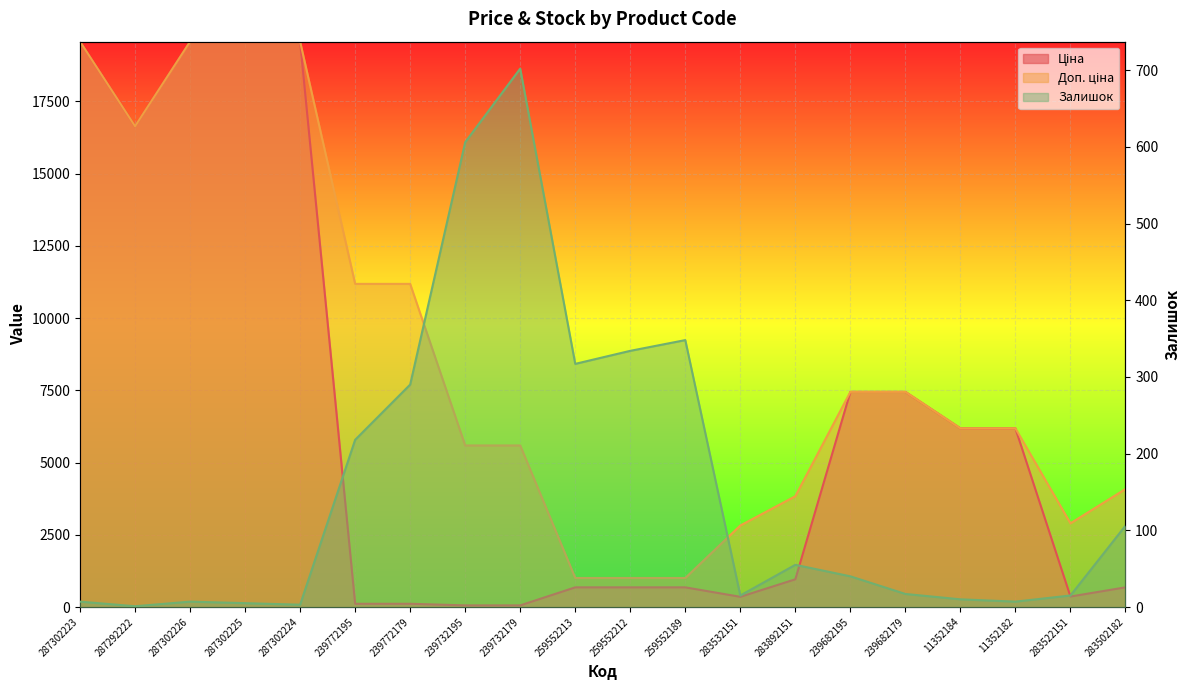

Read the Залишок value at 287302223.

7.0